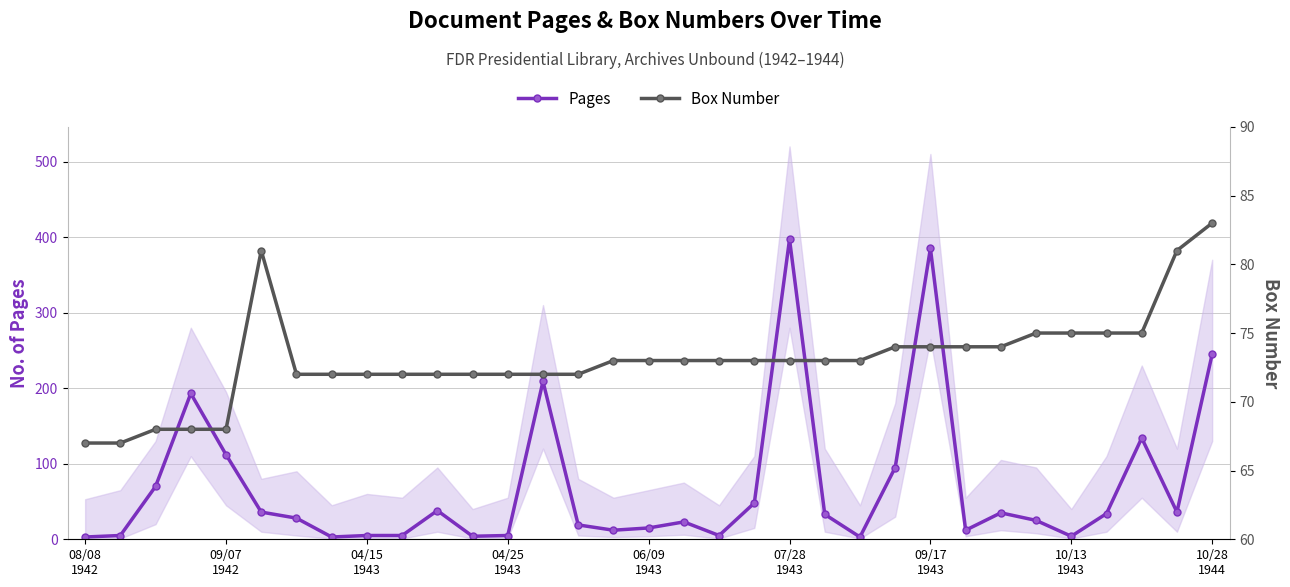

What position from the left is 30?

31